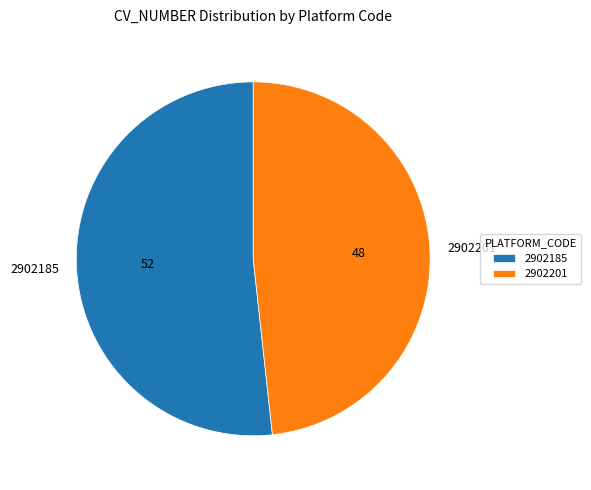

How many segments does this pie chart have?

2